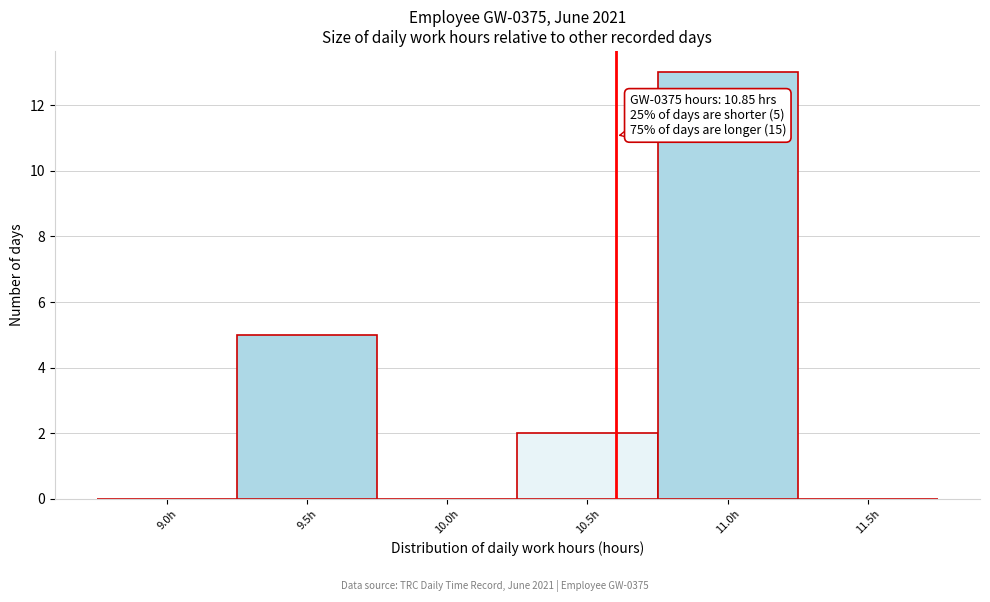

Reading left to right, transcribe all the data shown in this chart.

9.0h=0	9.5h=5	10.0h=0	10.5h=2	11.0h=13	11.5h=0